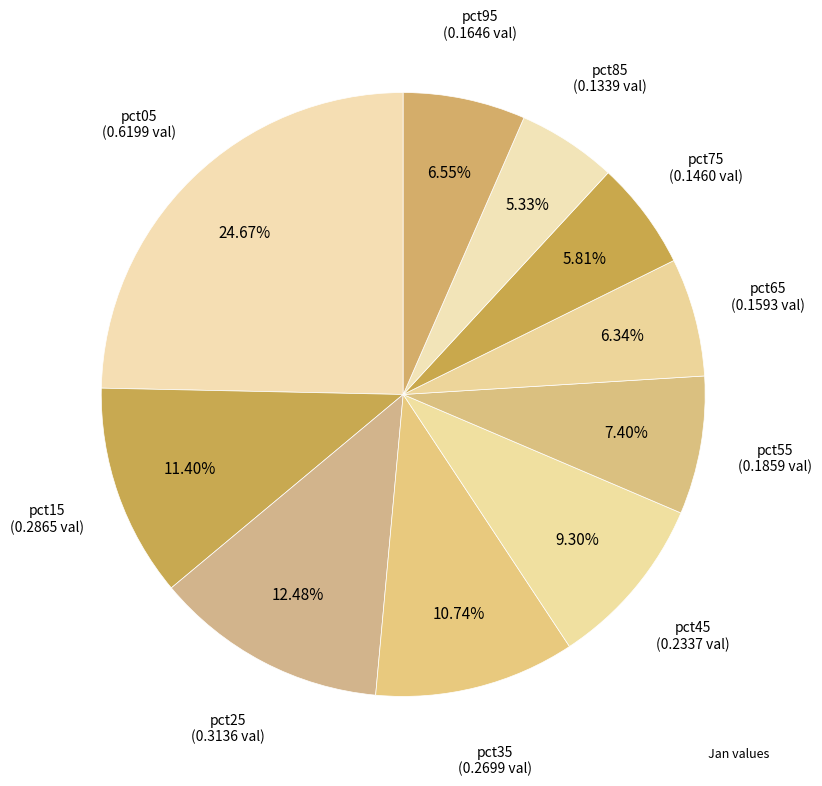

How many slices are in this pie chart?

10